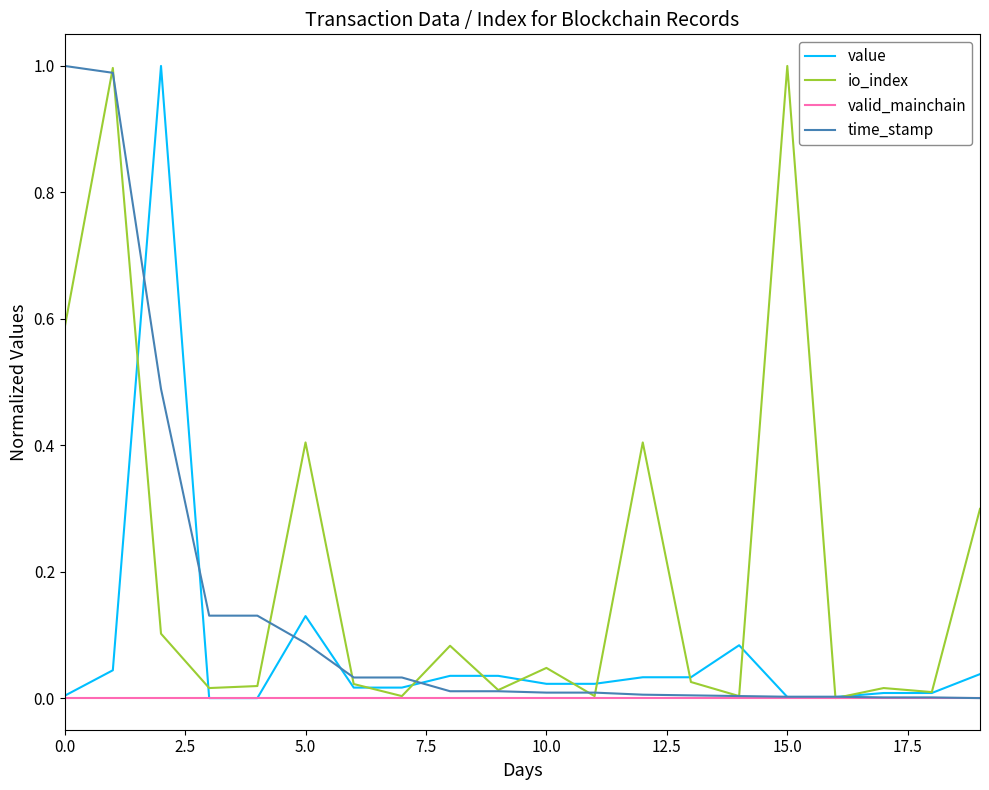

What is the maximum value shown in the chart?

1.0